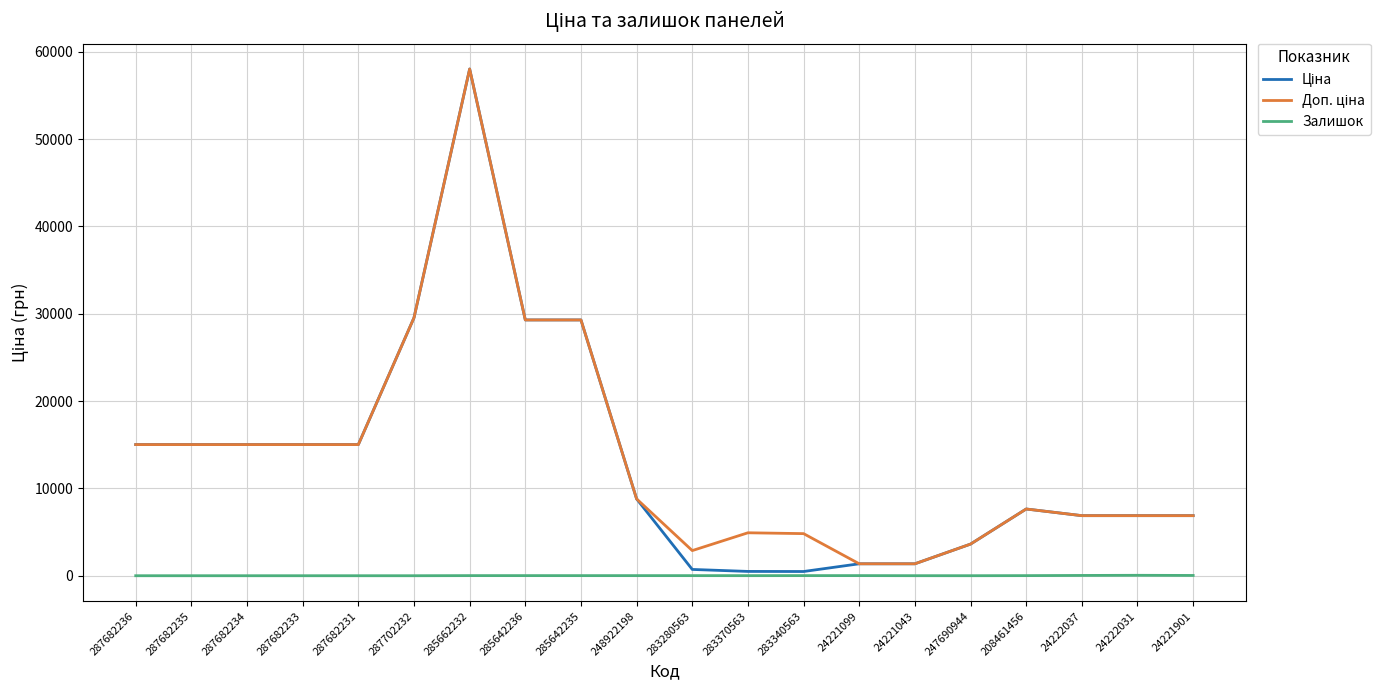

At which category is the sum across all series the highest?

285662232